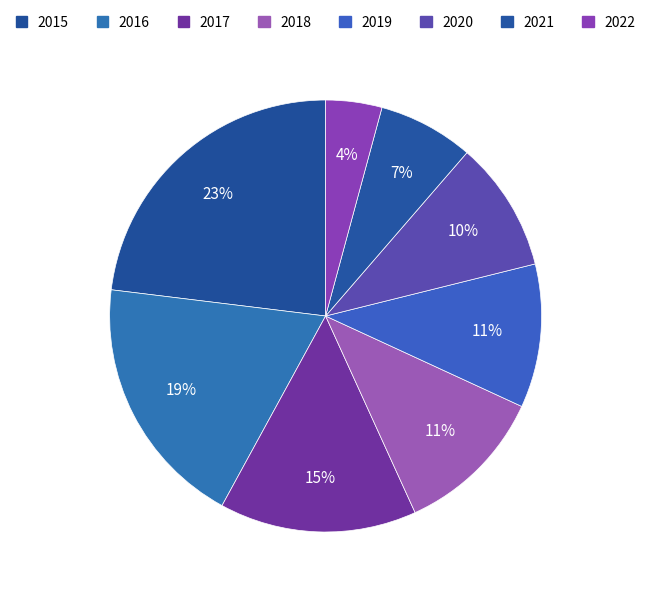

To the nearest percent, what is the difference between the largest and smallest slice percentages?

19%